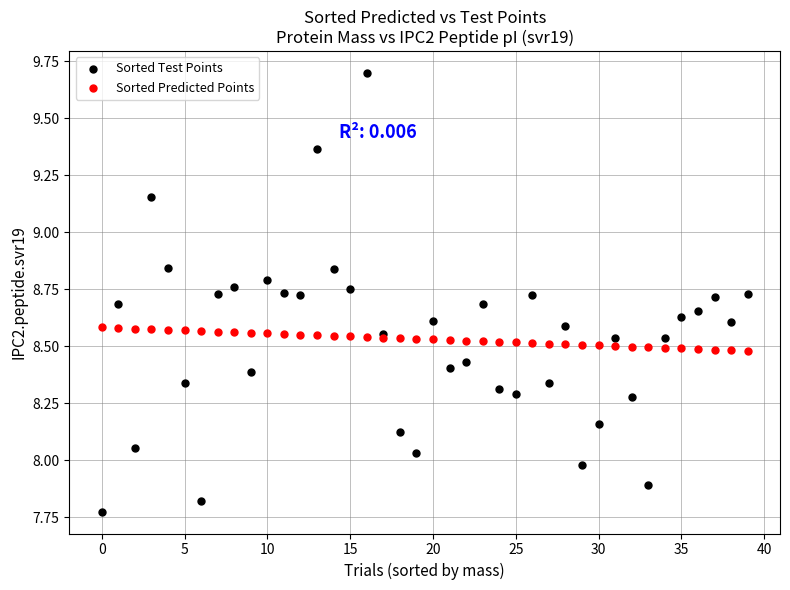

What are all the series names shown in the legend?

Sorted Test Points, Sorted Predicted Points